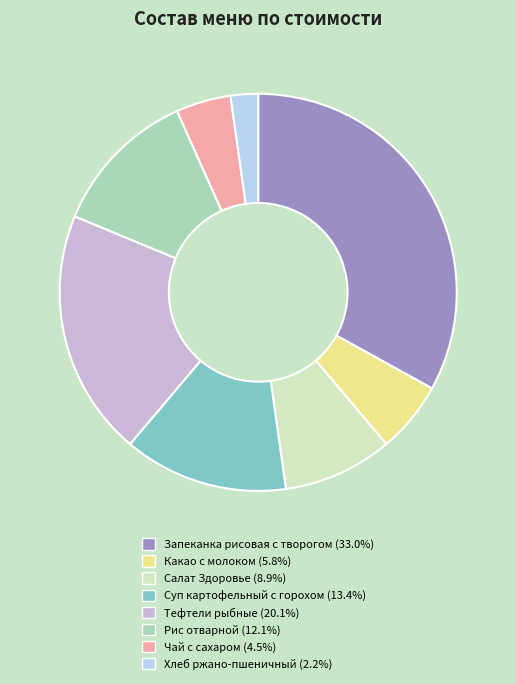

Is the sum of Рис отварной and Тефтели рыбные greater than half?

No